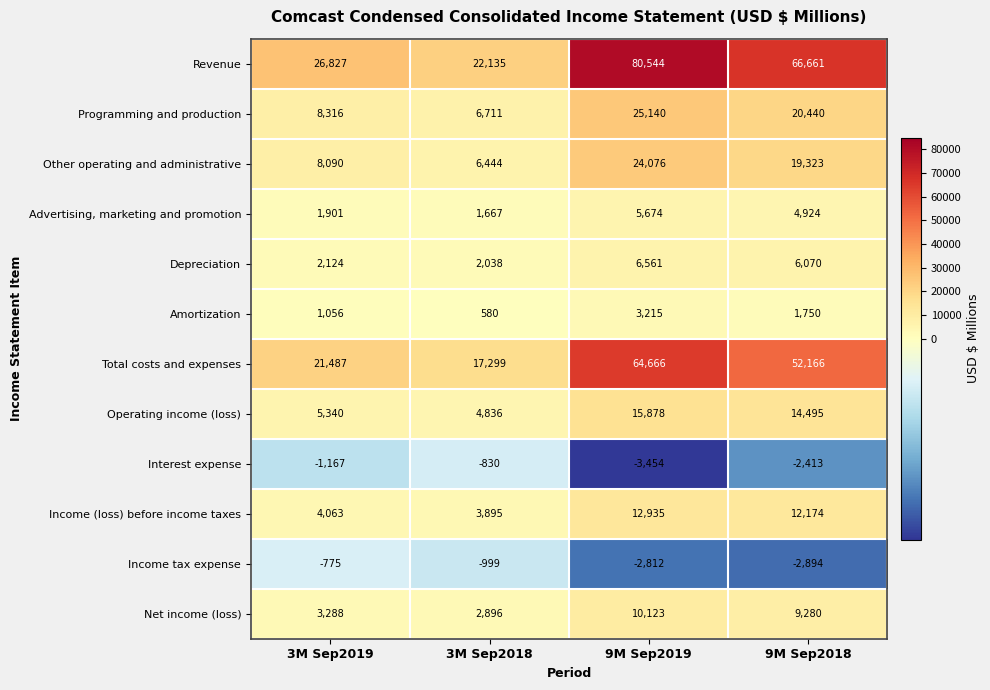

What is the difference between the maximum and minimum values in the Programming and production series?

18429